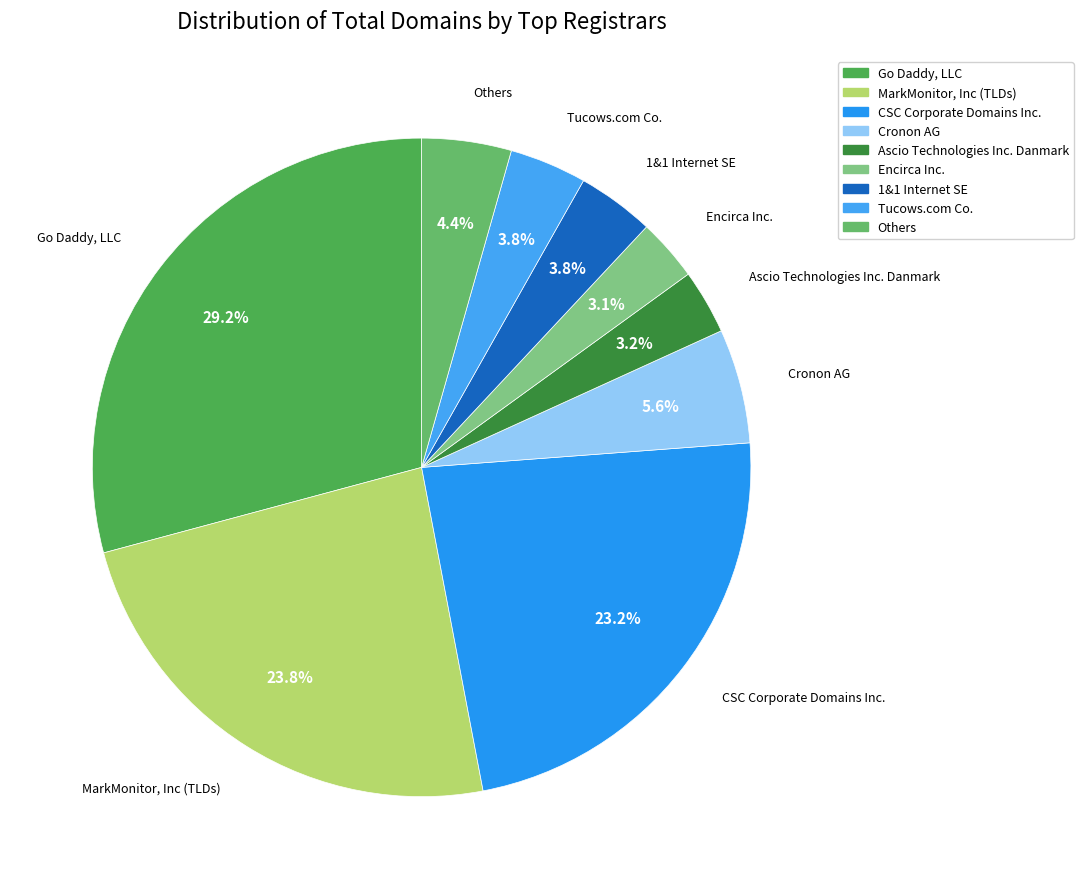

What percentage is the MarkMonitor, Inc (TLDs) slice, to the nearest percent?

24%